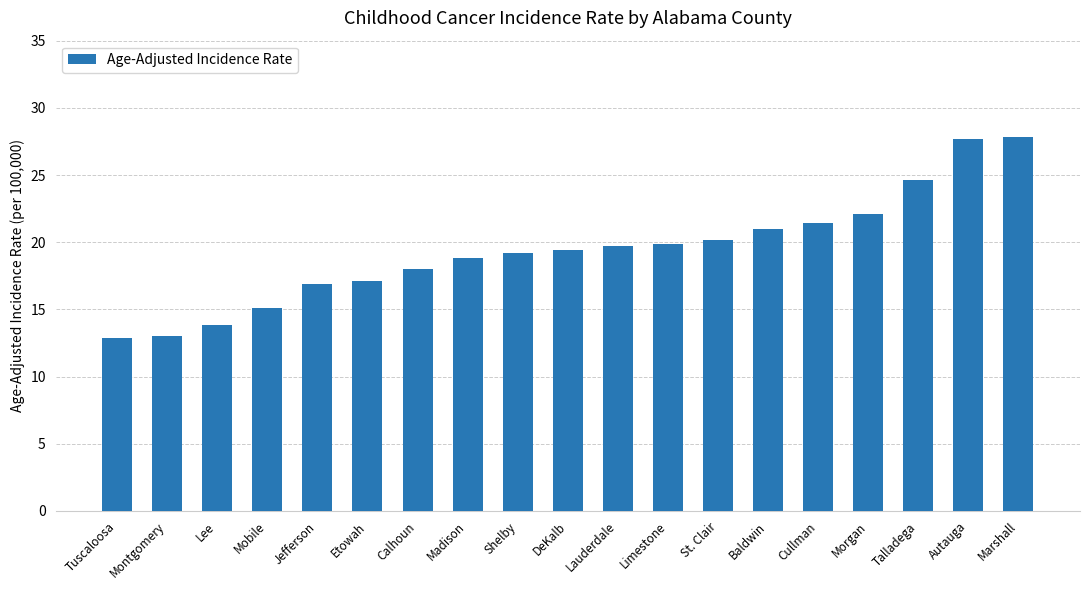

What is the average value?

19.4